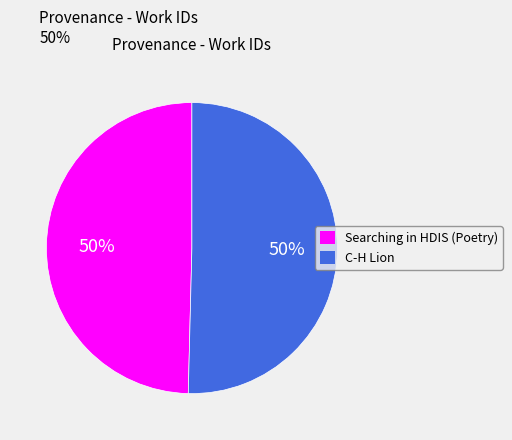

True or false: C-H Lion accounts for 50% of the total.

True